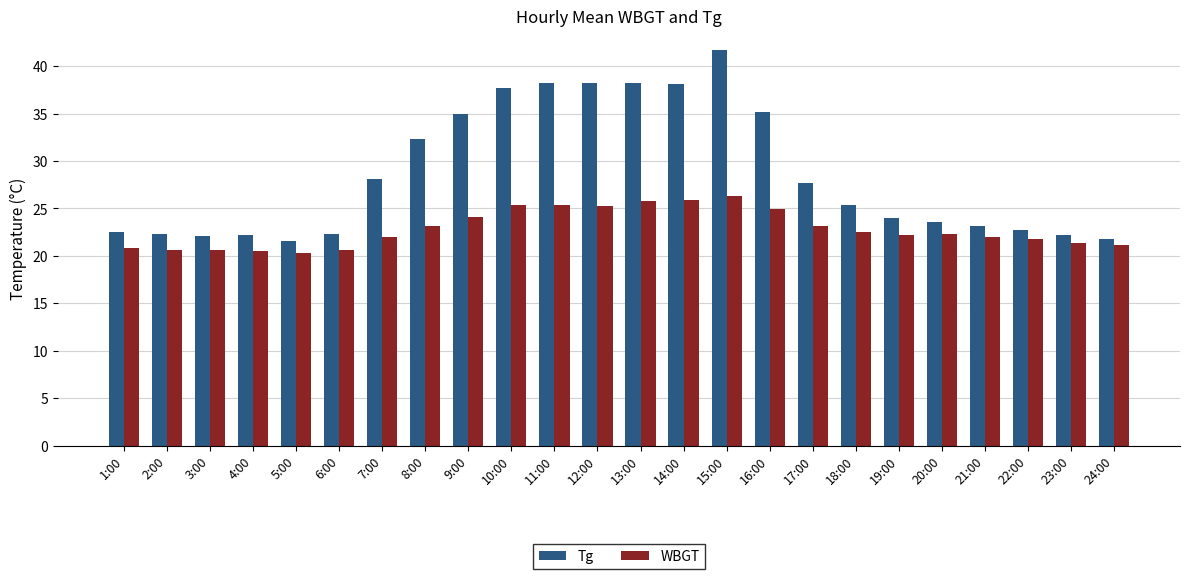

Which series has the widest spread of values?

Tg